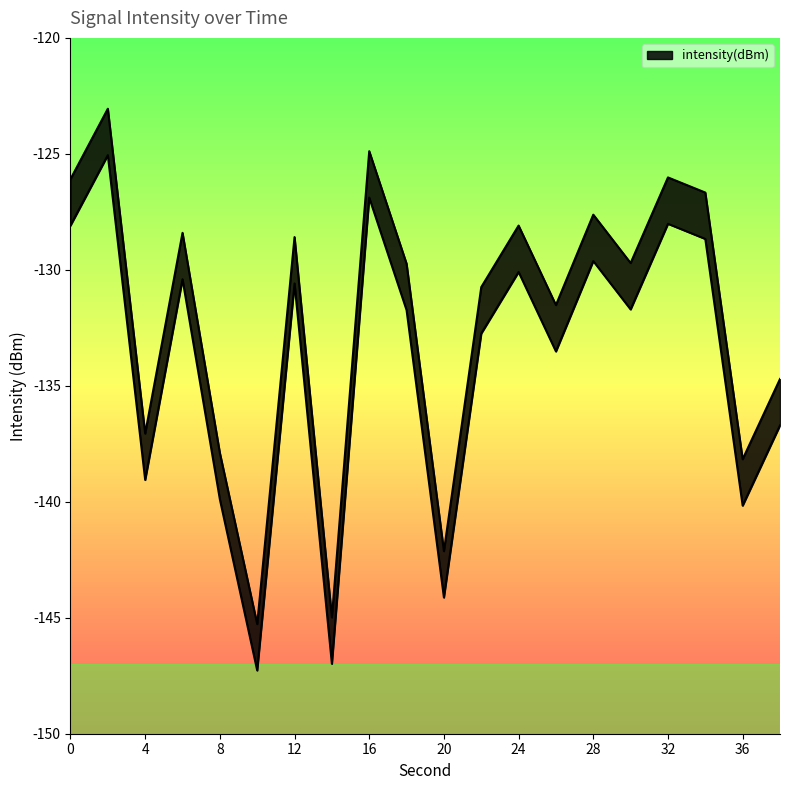

Reading left to right, extract all data points from this chart.

0=-126.1	2=-123.1	4=-137.1	6=-128.4	8=-137.9	10=-145.3	12=-128.6	14=-145.0	16=-124.9	18=-129.7	20=-142.1	22=-130.7	24=-128.1	26=-131.5	28=-127.6	30=-129.7	32=-126.0	34=-126.7	36=-138.2	38=-134.7